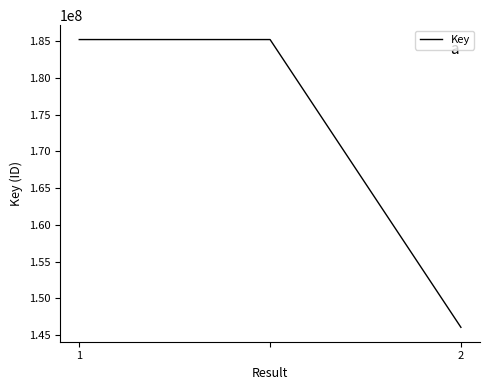

What is the maximum value shown in the chart?

185238816